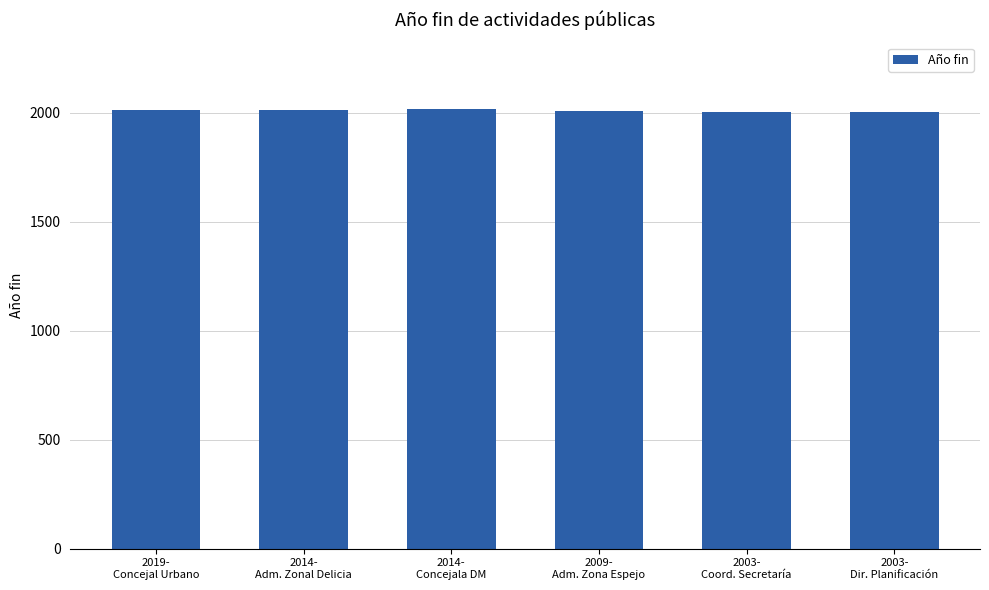

What is the maximum value shown in the chart?

2019